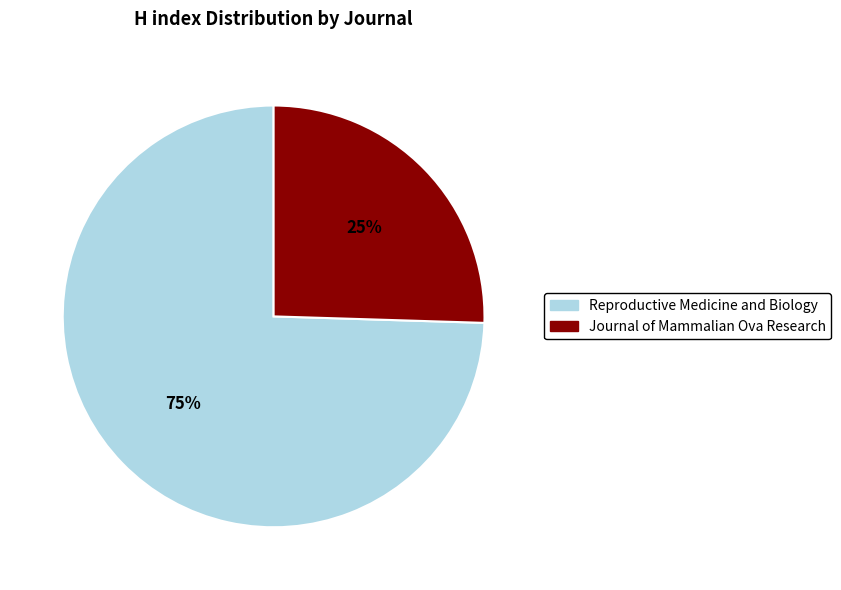

To the nearest percent, what portion does Journal of Mammalian Ova Research represent?

25%